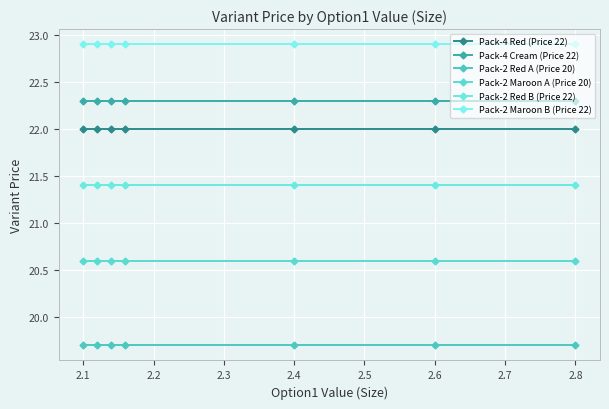

How many distinct data groups are displayed?

6